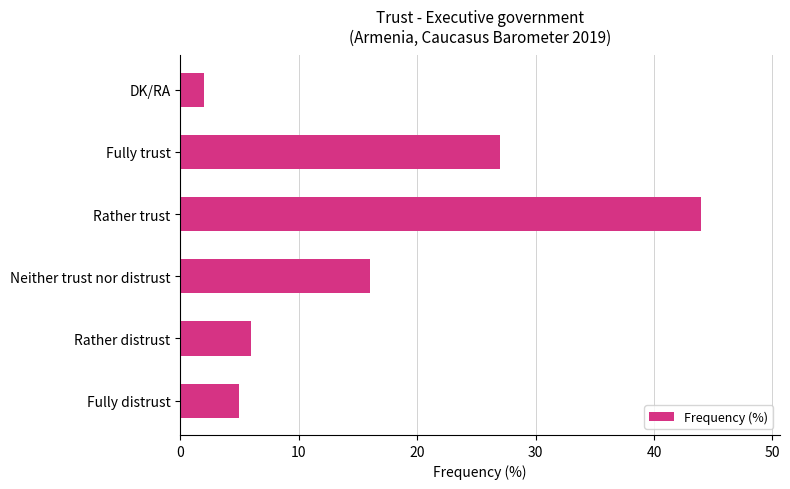

What is the maximum value shown in the chart?

44